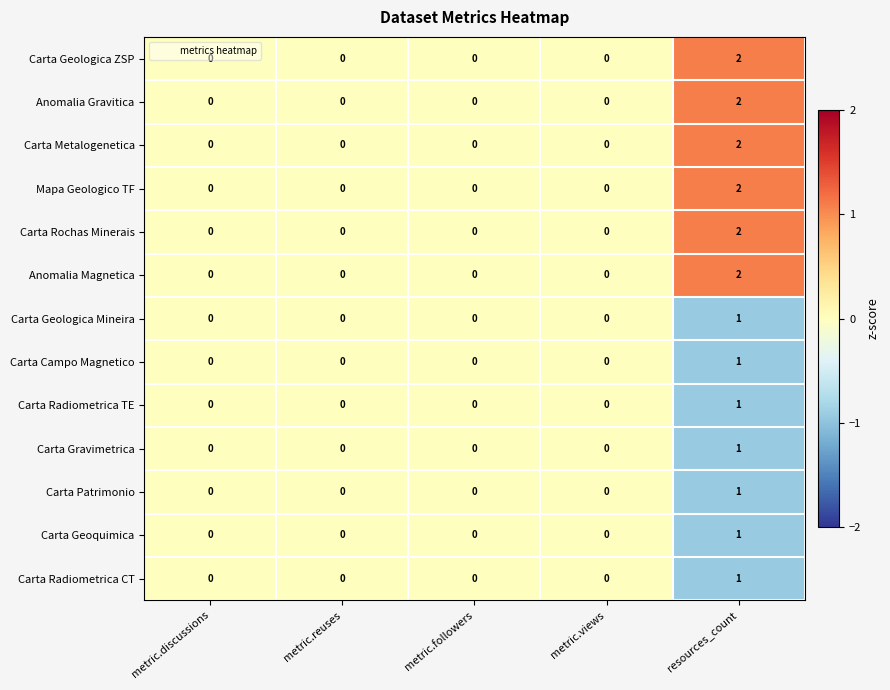

At which label does Carta Campo Magnetico reach its peak?

resources_count